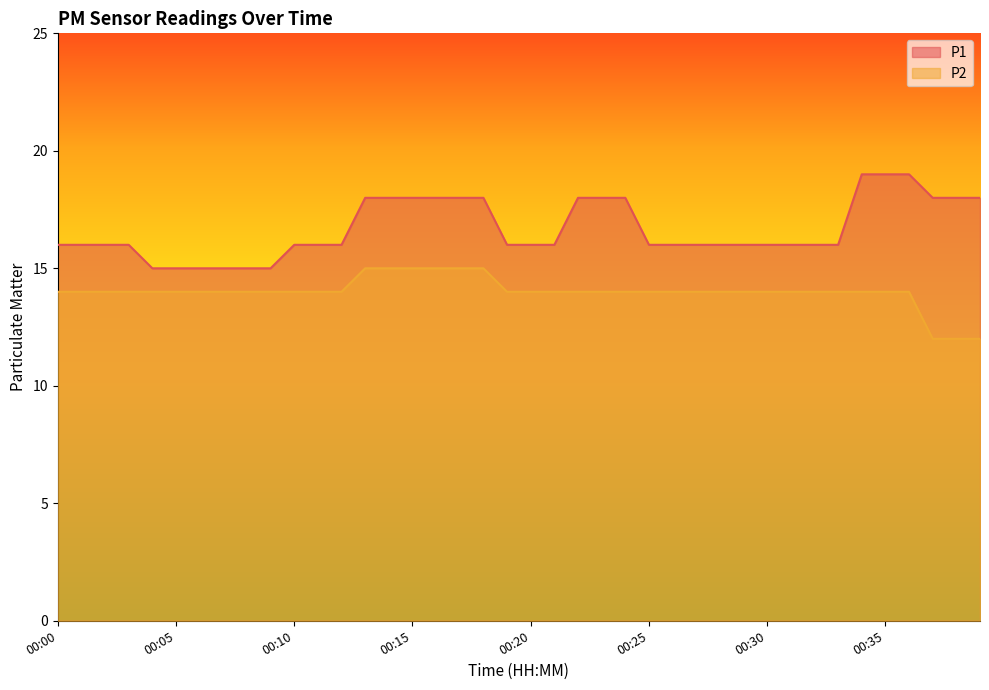

How many lines are shown in the chart?

2